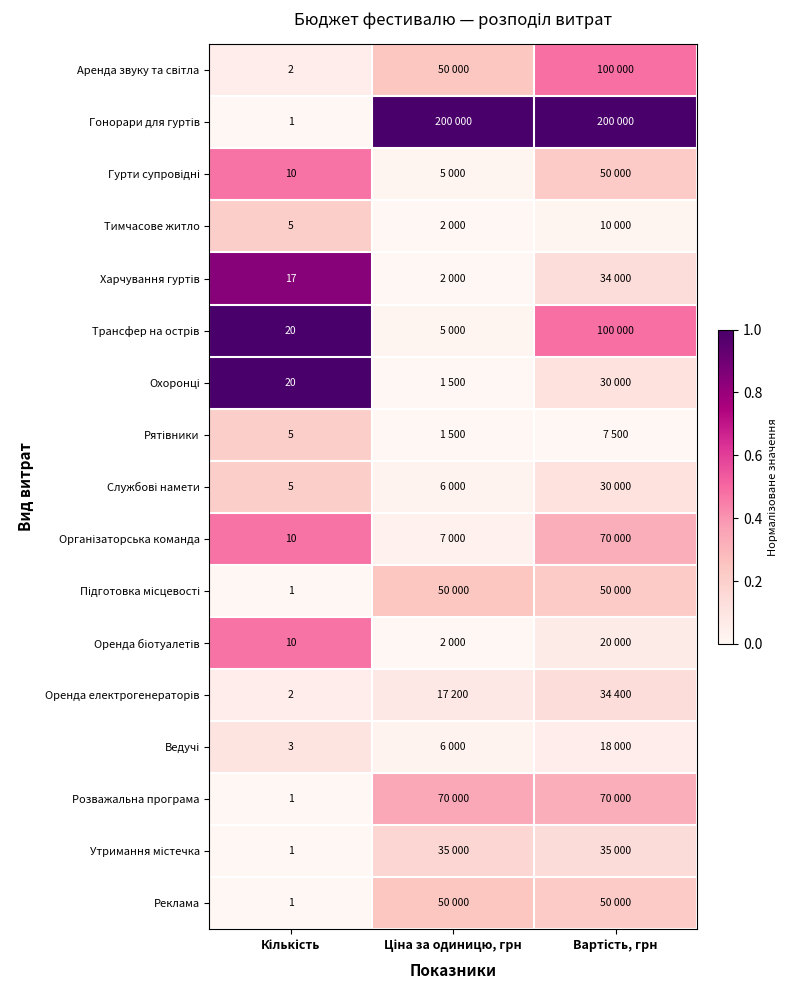

What is the difference between the maximum and second lowest values in the Організаторська команда series?

0.1